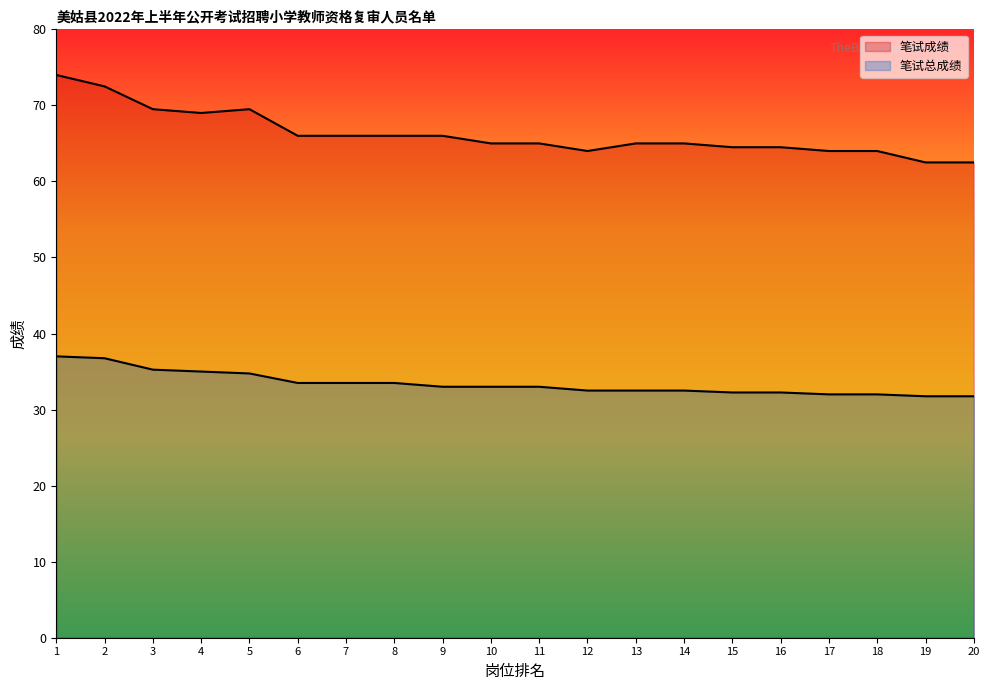

Does the chart have visible grid lines?

No